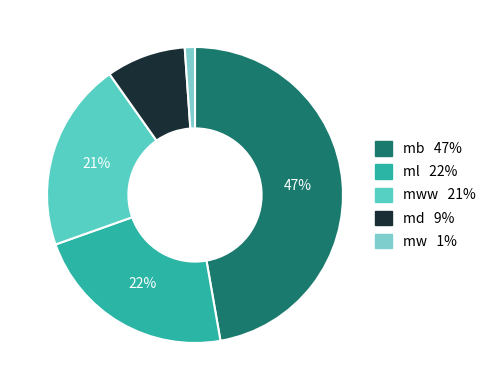

To the nearest percent, what is the average slice percentage?

20%